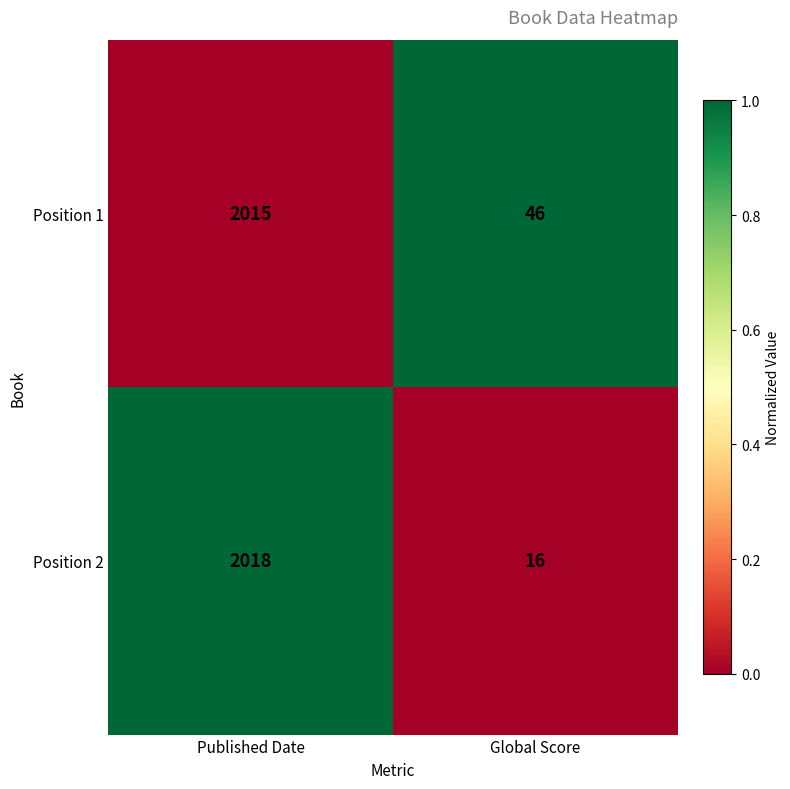

What is the greatest value displayed?

2018